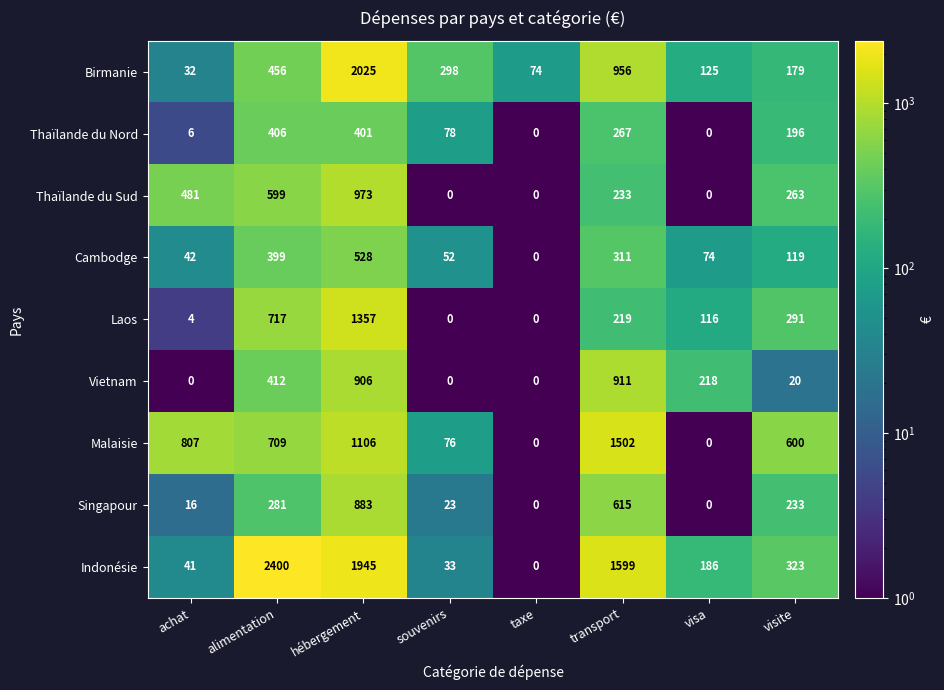

Between taxe and visa, which series saw the biggest shift?

Vietnam